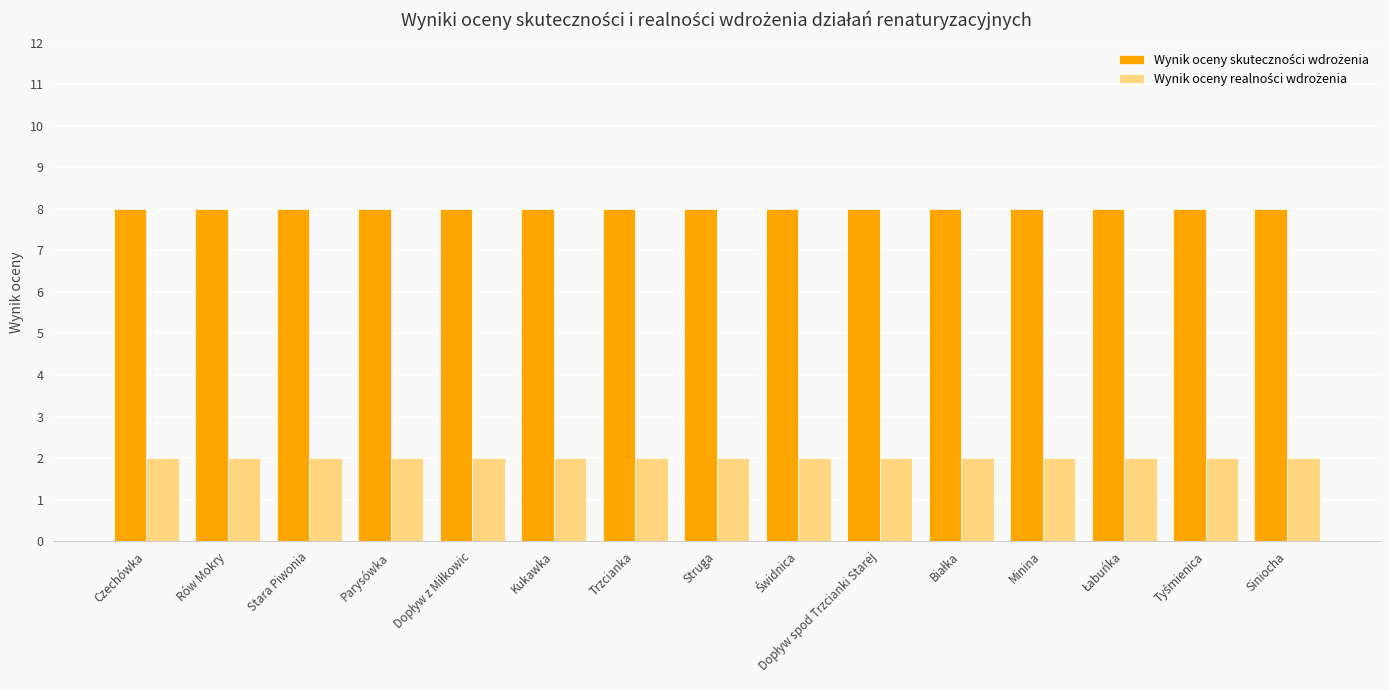

What is the difference between the highest and lowest values at Stara Piwonia?

6